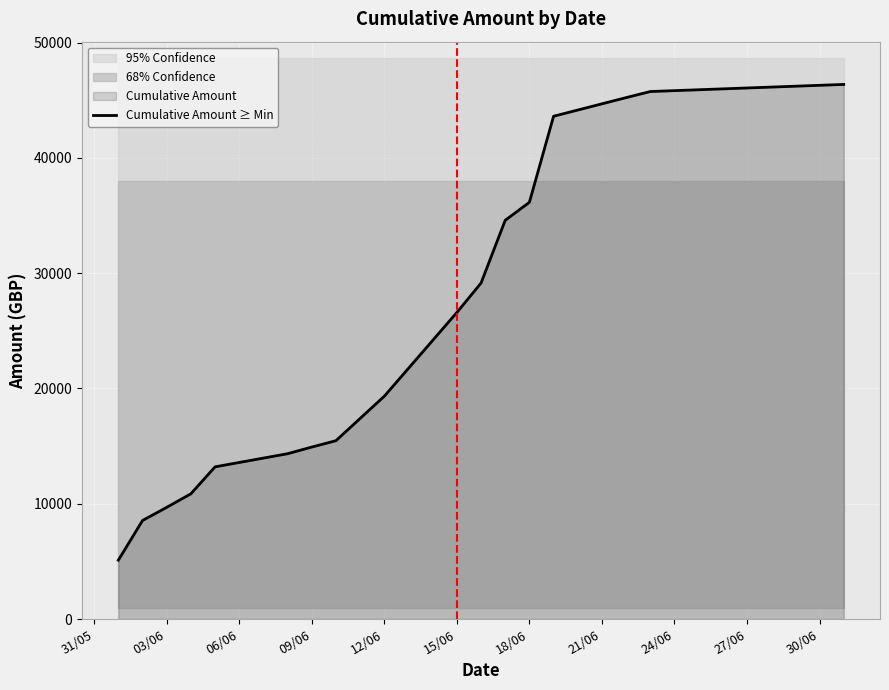

Where is Cumulative Amount ≥ Min nearest to the value 25738?

15/06